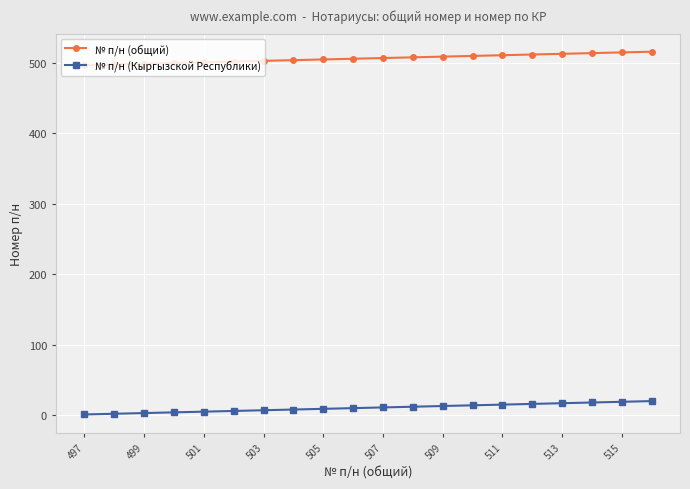

At how many categories does at least one series exceed 284?

20